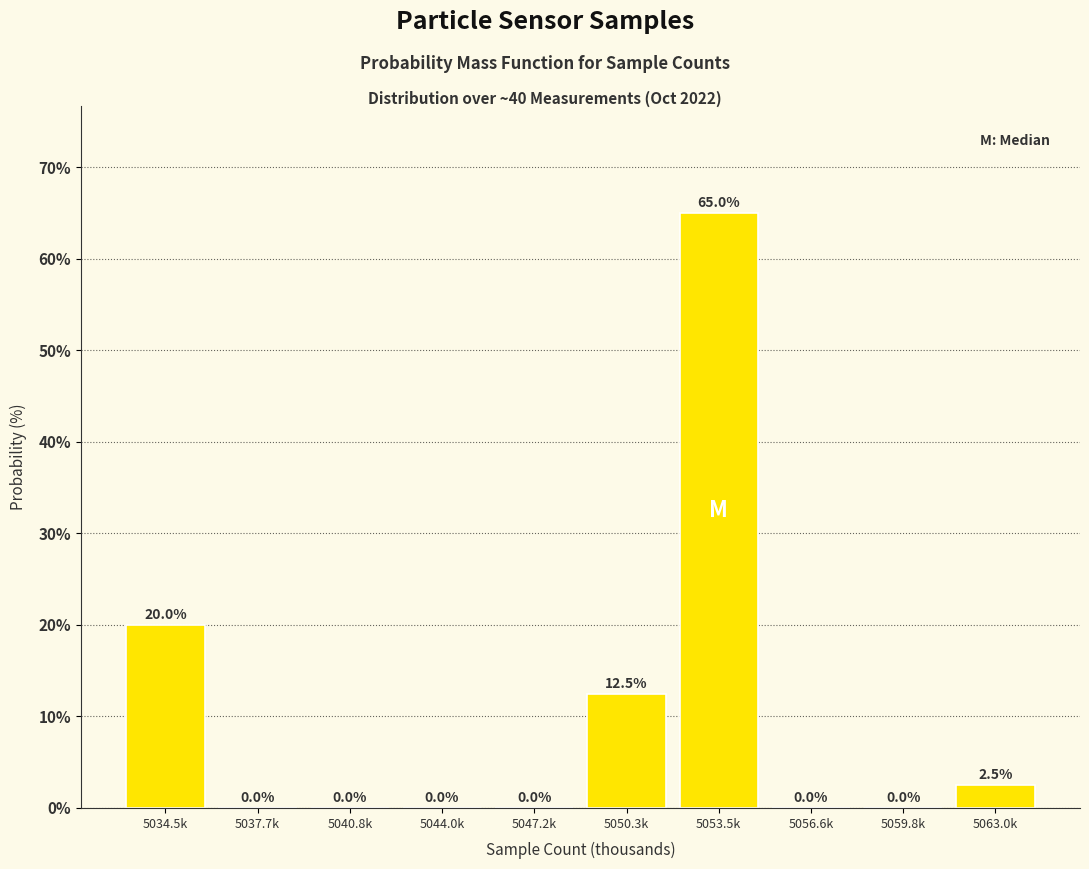

Reading left to right, transcribe all the data shown in this chart.

5034.5k=20.0	5037.7k=0.0	5040.8k=0.0	5044.0k=0.0	5047.2k=0.0	5050.3k=12.5	5053.5k=65.0	5056.6k=0.0	5059.8k=0.0	5063.0k=2.5